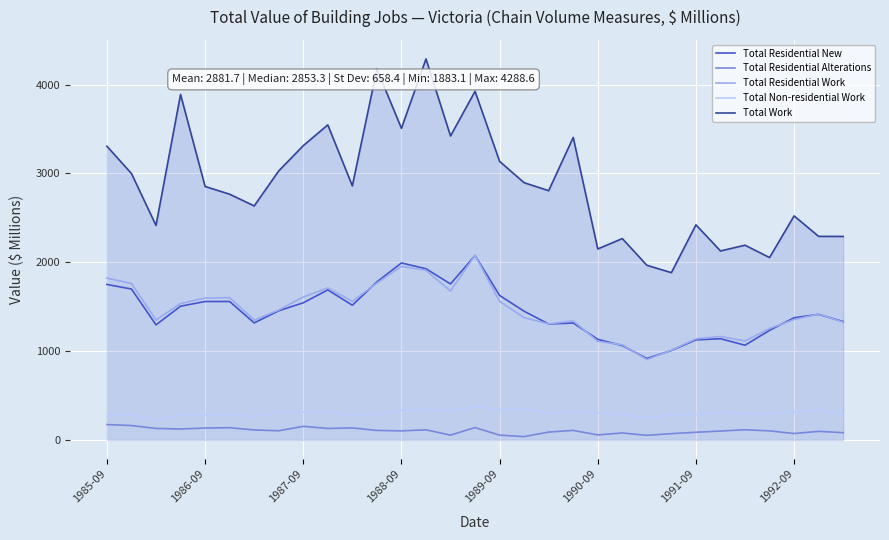

What is the greatest value displayed?

4288.6